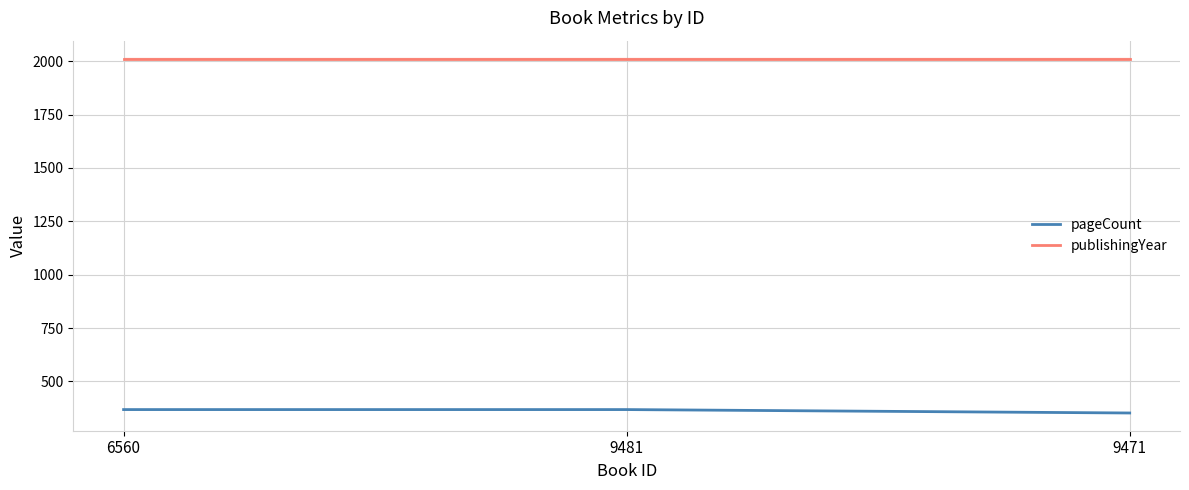

Which series has the largest total across all categories?

publishingYear